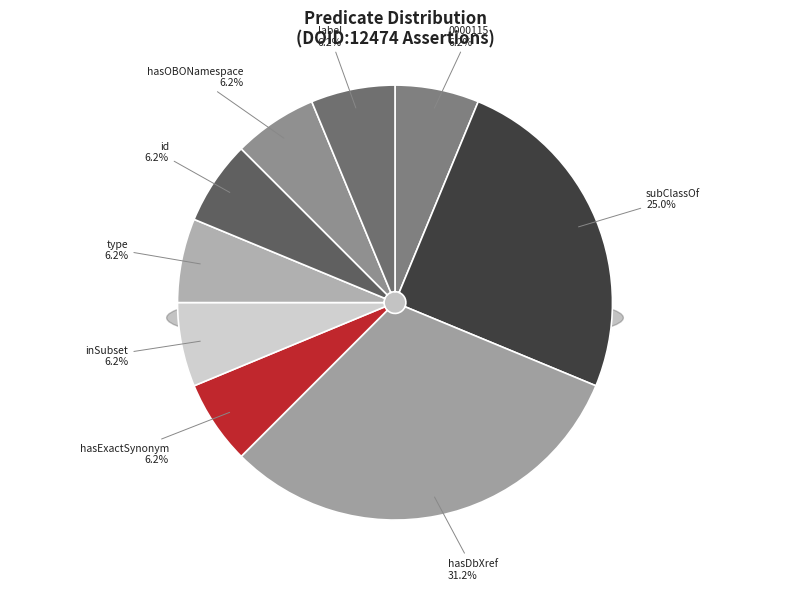

To the nearest percent, what is the difference between the largest and smallest slice percentages?

25%